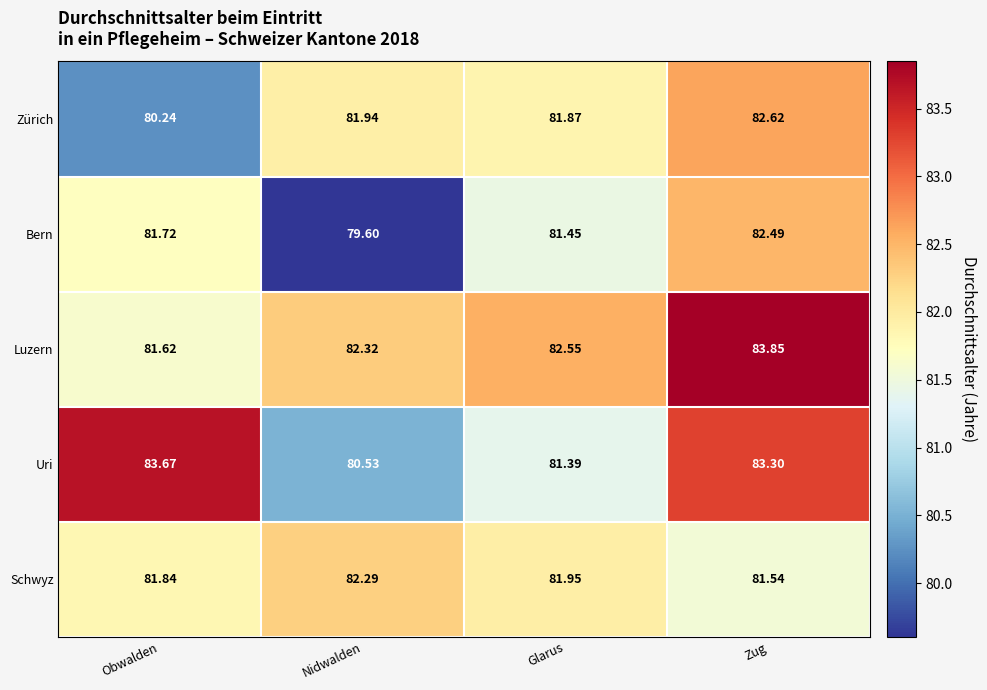

Count the number of data series in this chart.

5